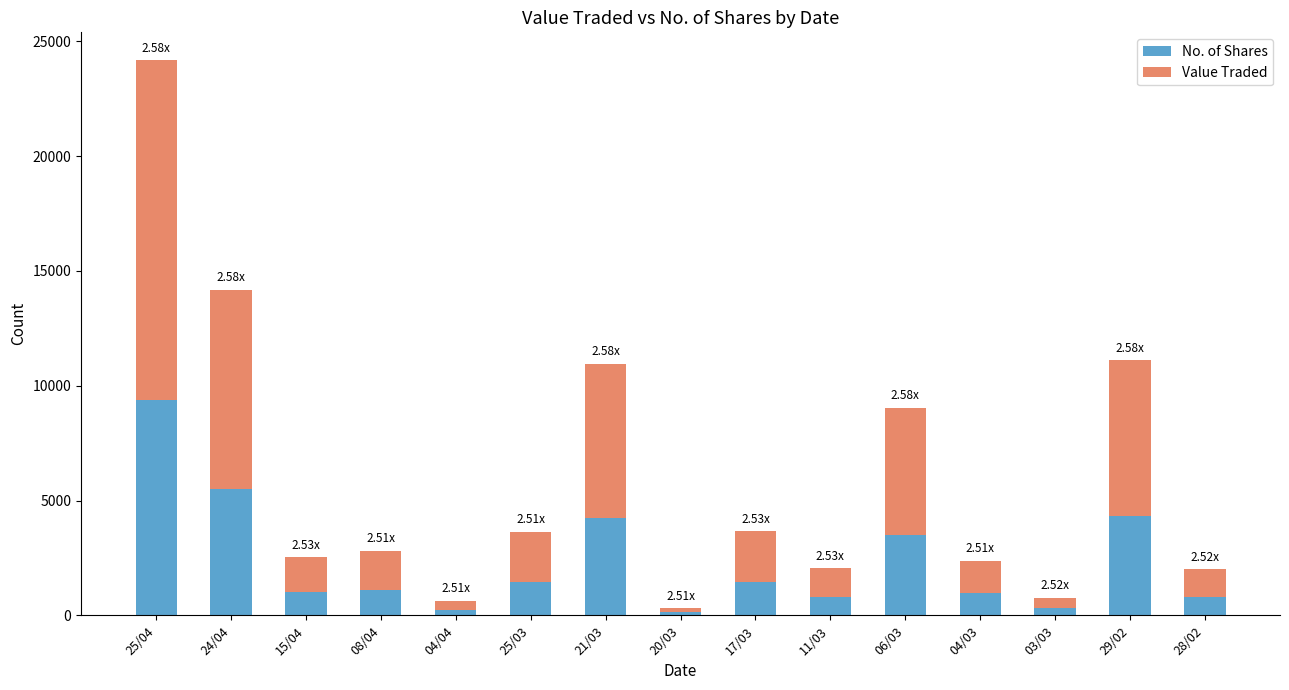

At which category is the sum across all series the highest?

25/04